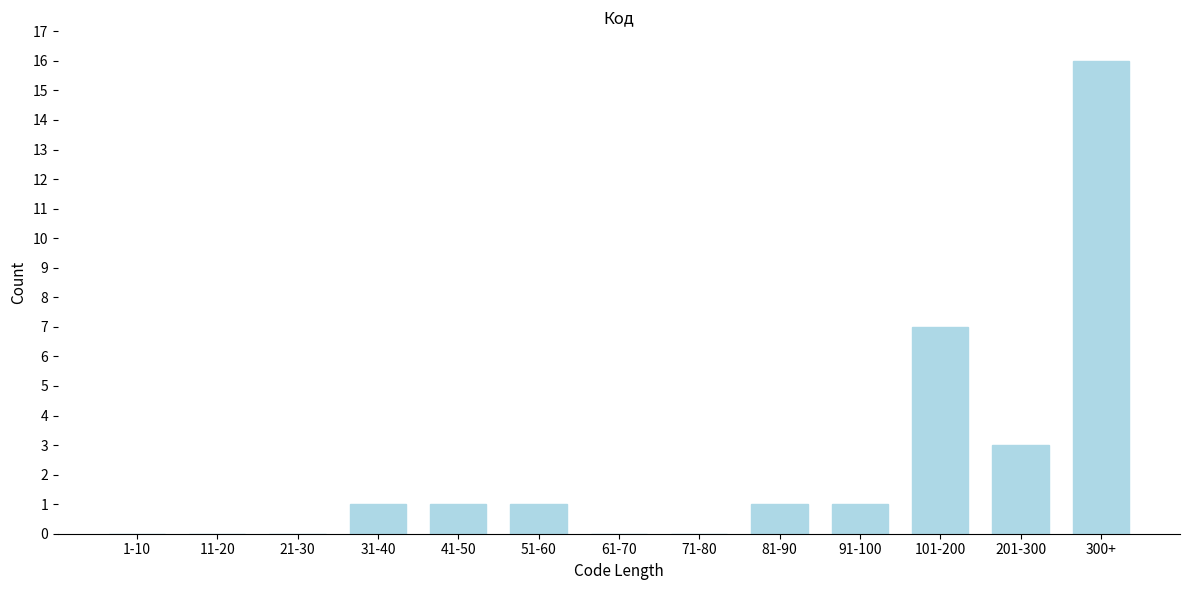

Reading left to right, extract all data points from this chart.

1-10=0	11-20=0	21-30=0	31-40=1	41-50=1	51-60=1	61-70=0	71-80=0	81-90=1	91-100=1	101-200=7	201-300=3	300+=16